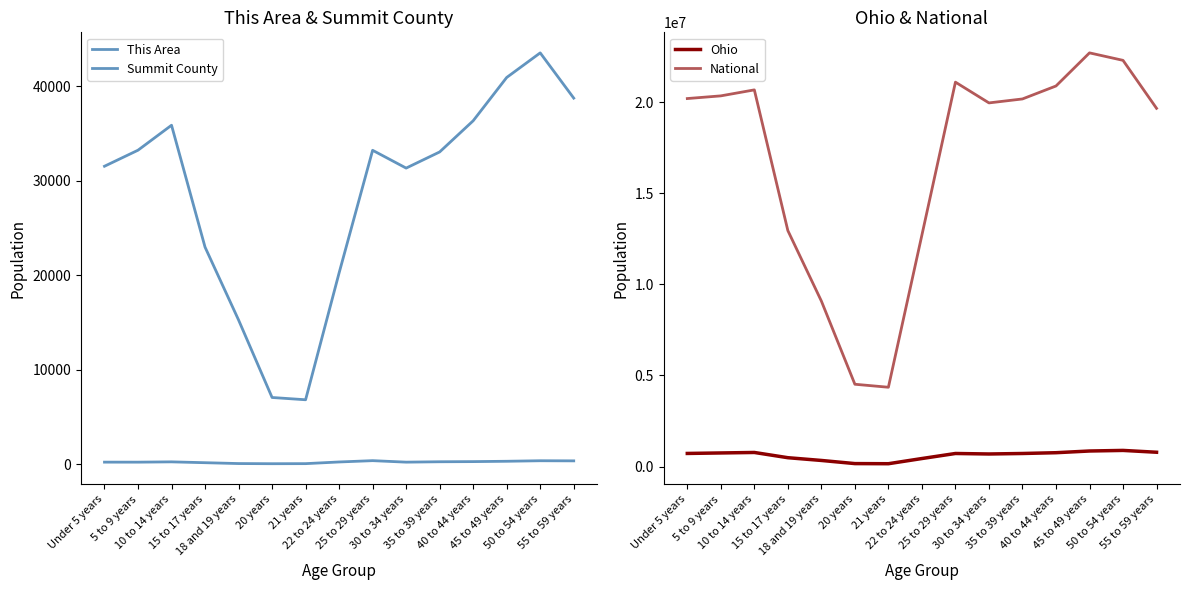

Reading right to left, what are all the values shown in this chart?

This Area: 55 to 59 years=350	50 to 54 years=362	45 to 49 years=307	40 to 44 years=271	35 to 39 years=255	30 to 34 years=214	25 to 29 years=372	22 to 24 years=233	21 years=56	20 years=48	18 and 19 years=65	15 to 17 years=155	10 to 14 years=245	5 to 9 years=213	Under 5 years=215
Summit County: 55 to 59 years=38732	50 to 54 years=43519	45 to 49 years=40916	40 to 44 years=36335	35 to 39 years=33036	30 to 34 years=31328	25 to 29 years=33211	22 to 24 years=20240	21 years=6815	20 years=7056	18 and 19 years=15258	15 to 17 years=22967	10 to 14 years=35863	5 to 9 years=33221	Under 5 years=31524
Ohio: 55 to 59 years=786857	50 to 54 years=887057	45 to 49 years=855134	40 to 44 years=761369	35 to 39 years=718462	30 to 34 years=691329	25 to 29 years=718630	22 to 24 years=442085	21 years=157045	20 years=163986	18 and 19 years=336375	15 to 17 years=487307	10 to 14 years=774699	5 to 9 years=747889	Under 5 years=720856
National: 55 to 59 years=19664805	50 to 54 years=22298125	45 to 49 years=22708591	40 to 44 years=20890964	35 to 39 years=20179642	30 to 34 years=19962099	25 to 29 years=21101849	22 to 24 years=12712576	21 years=4354294	20 years=4519129	18 and 19 years=9086089	15 to 17 years=12954254	10 to 14 years=20677194	5 to 9 years=20348657	Under 5 years=20201362